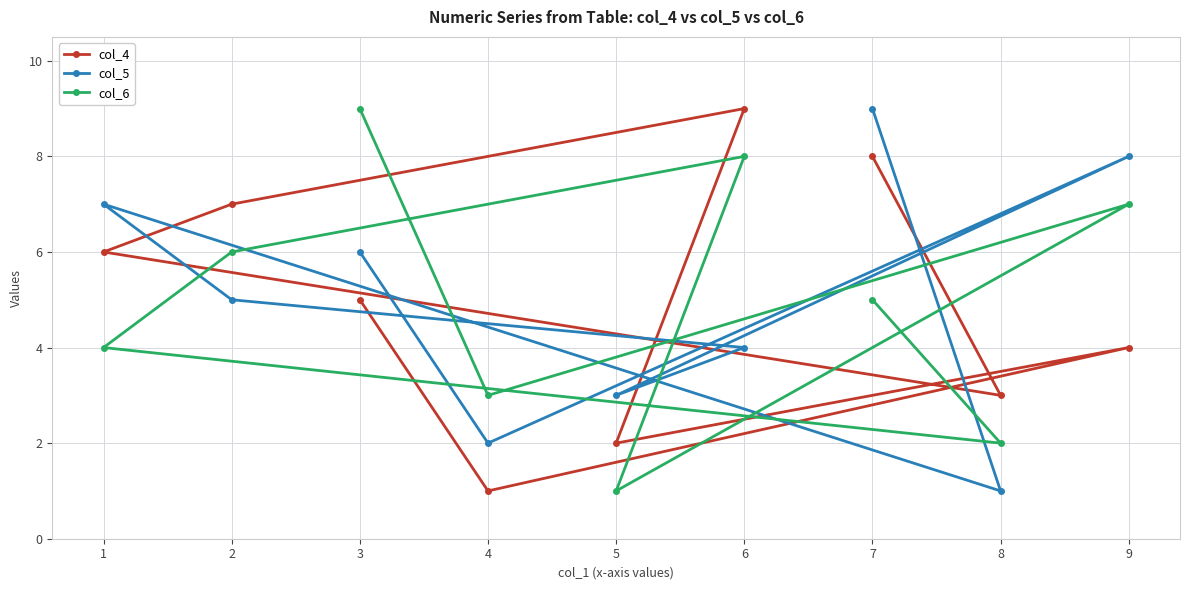

The col_4 series shows 4 at 9. True or false?

True